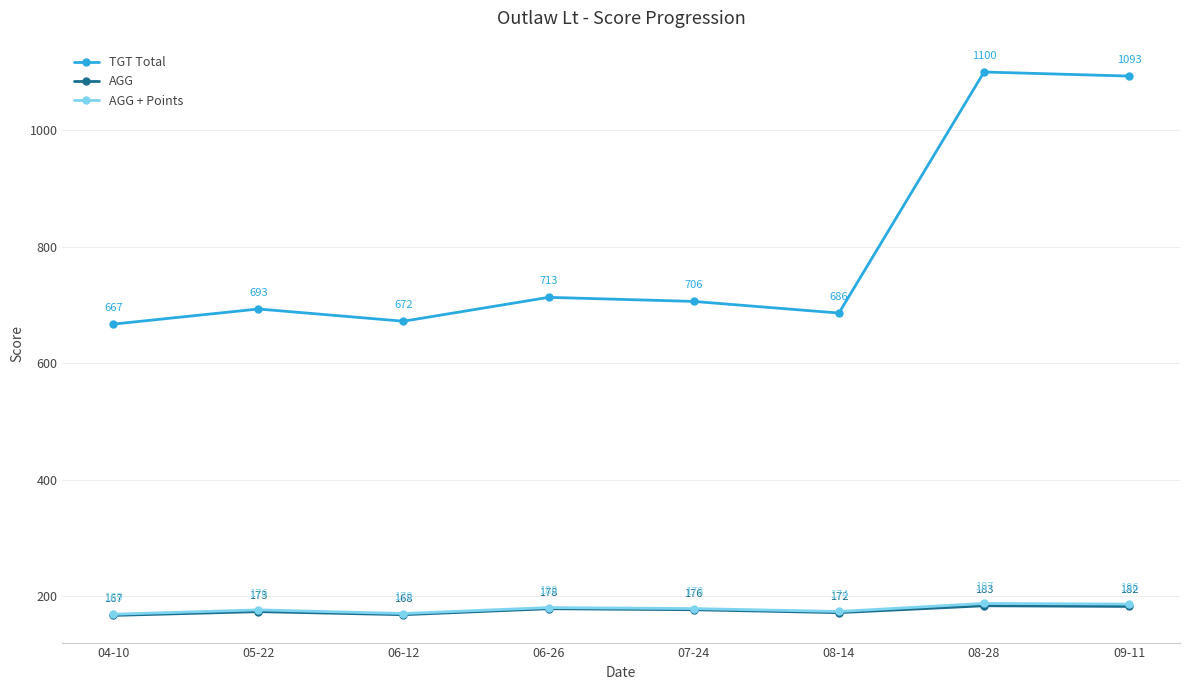

What is the lowest value of the AGG + Points series?

168.8